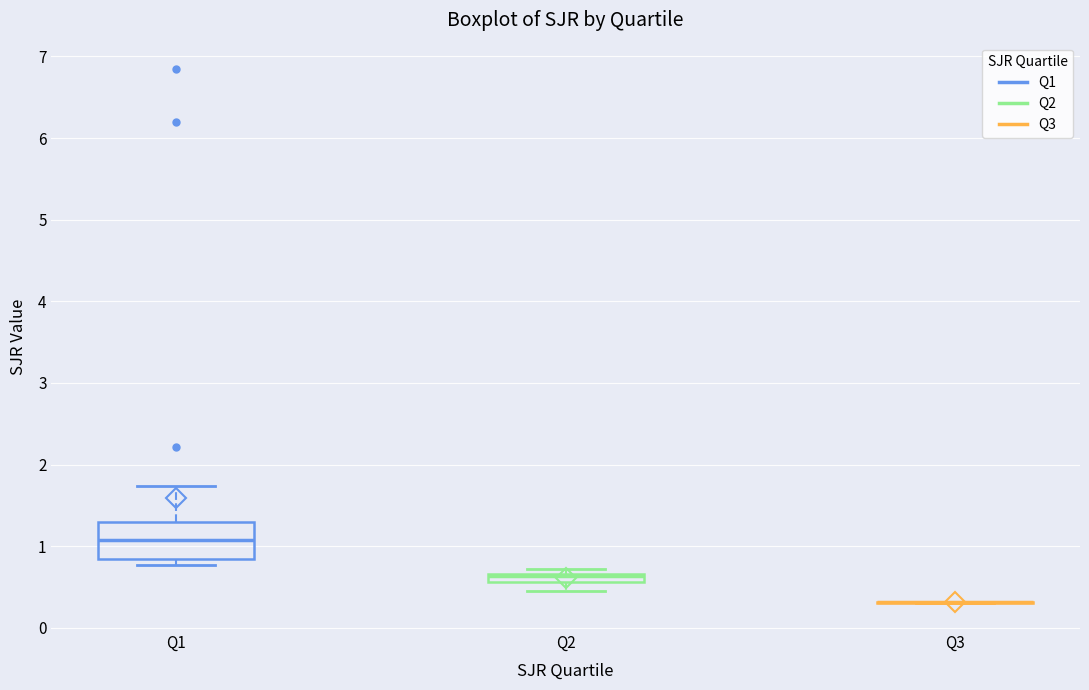

Which box is the tallest, from its lower edge to its upper edge?

Q1